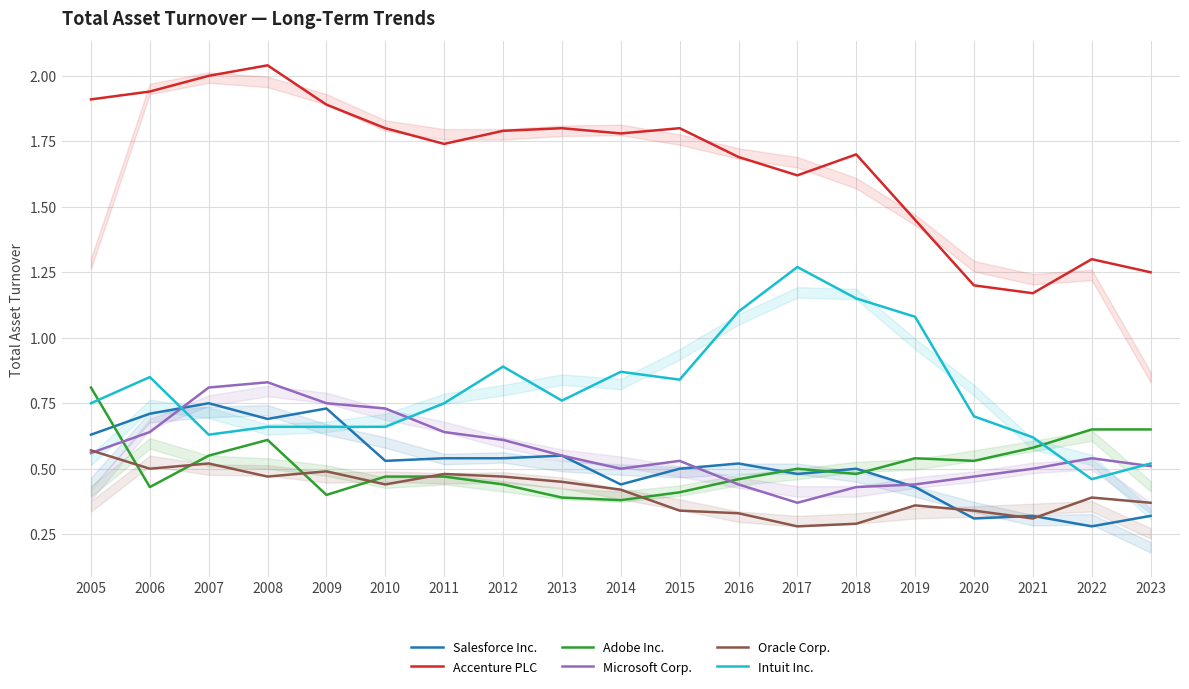

In Intuit Inc., how many points are higher than both neighbors (excluding endpoints)?

4